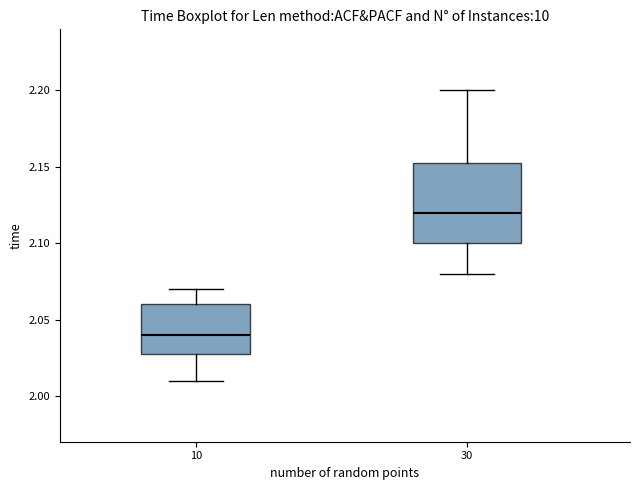

Which box's median line is the lowest?

10